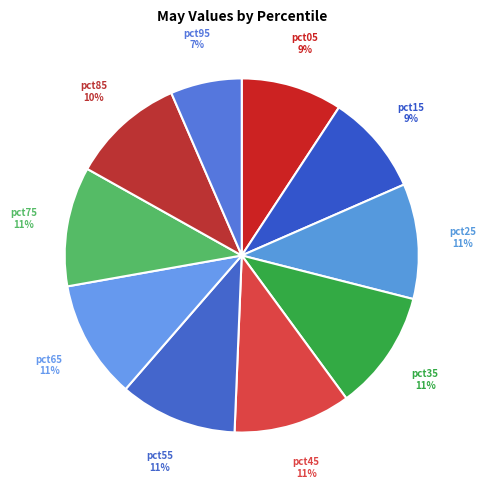

To the nearest percent, what is the average slice percentage?

10%